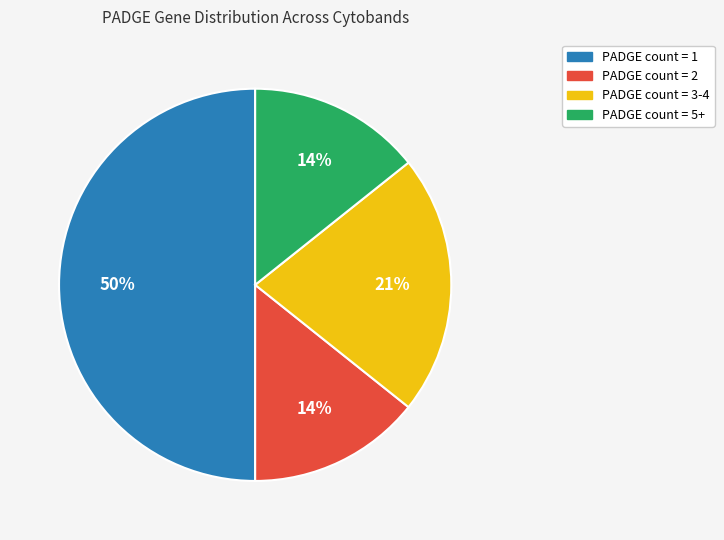

To the nearest percent, what is the average slice percentage?

25%